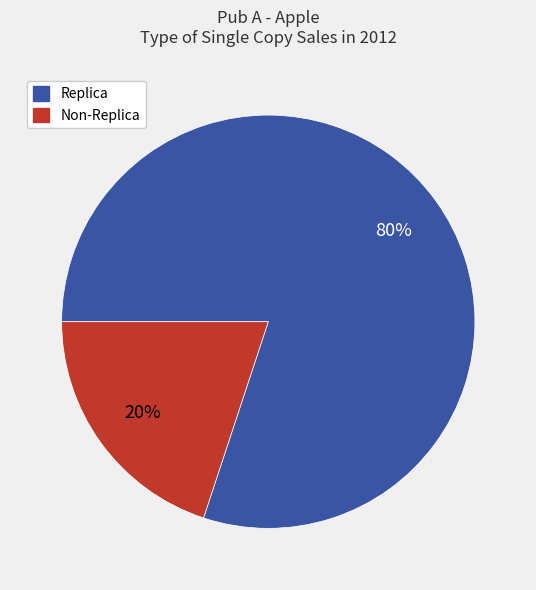

How many segments does this pie chart have?

2